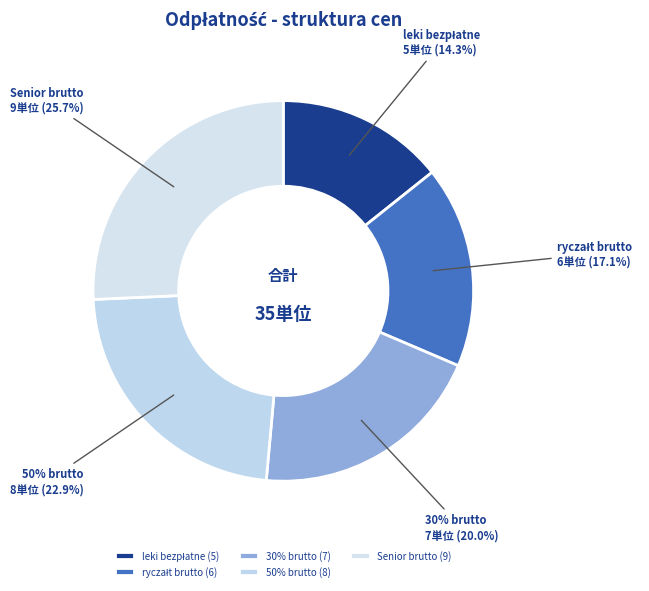

To the nearest percent, what is the average slice percentage?

20%